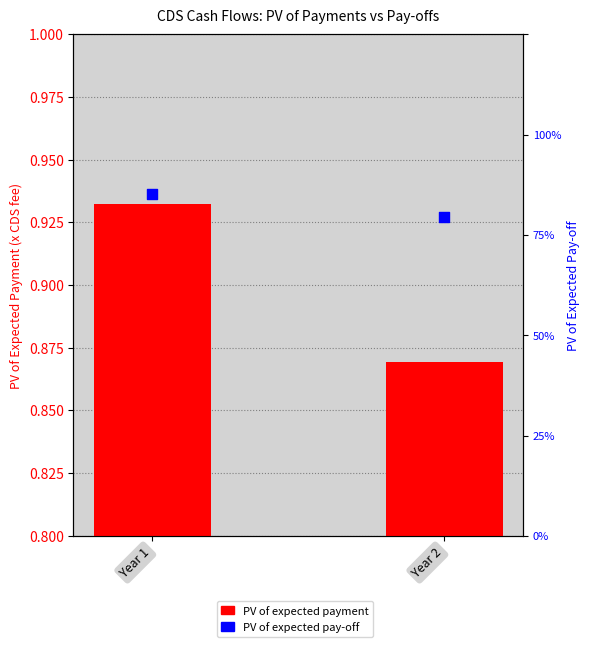

What are all the series names shown in the legend?

PV of expected payment, PV of expected pay-off